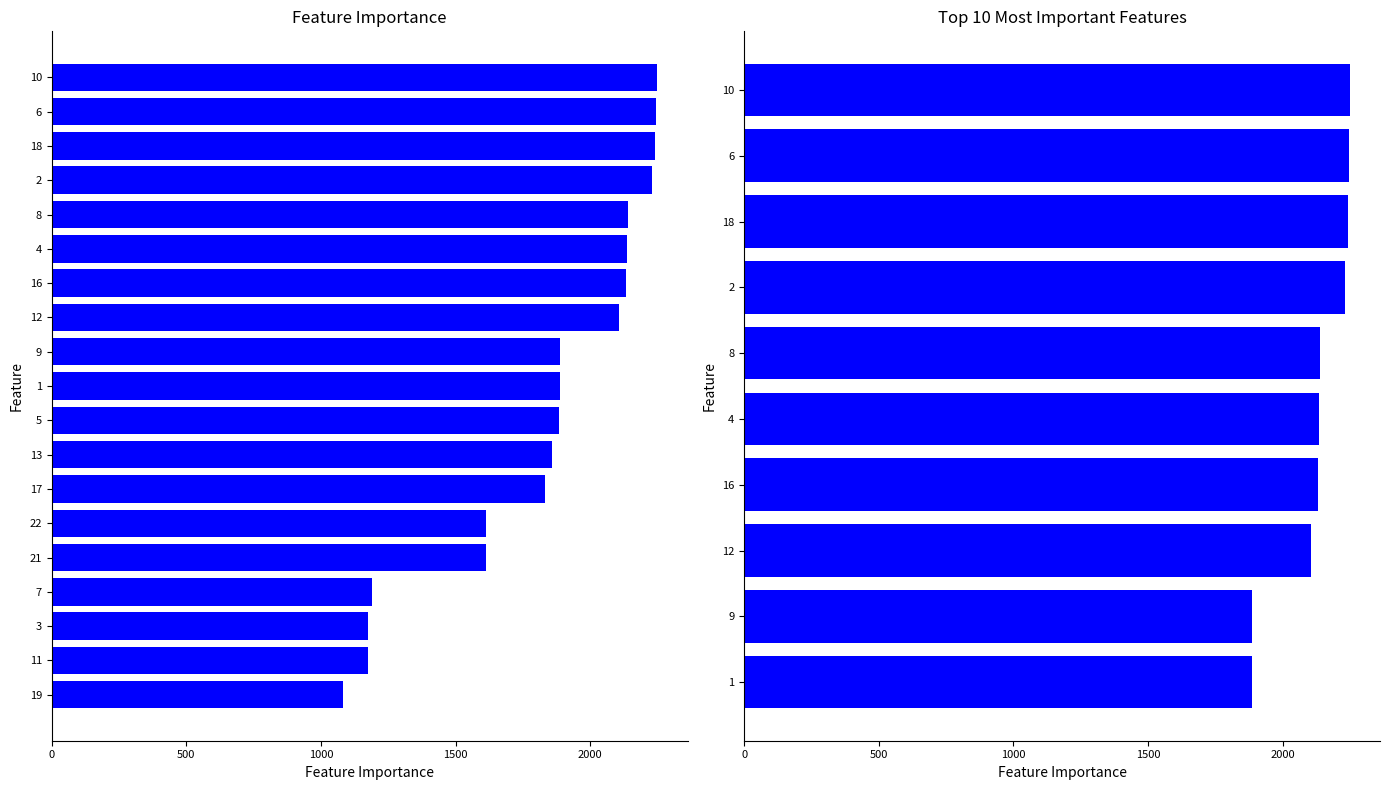

Between 9 and 6, which is larger?

6